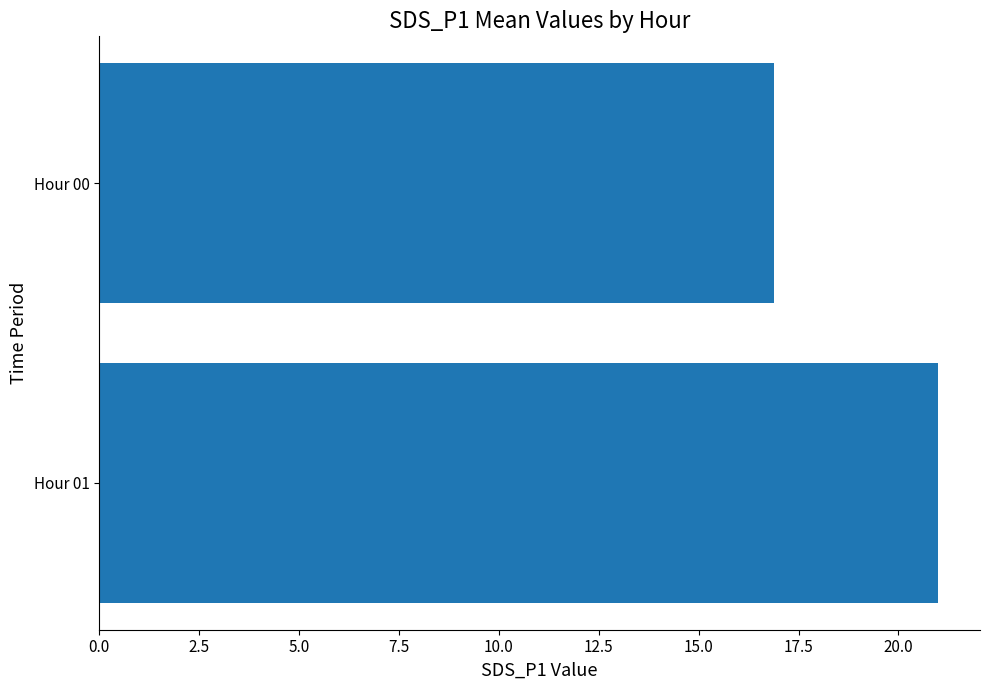

What is the sum of all values?

37.9